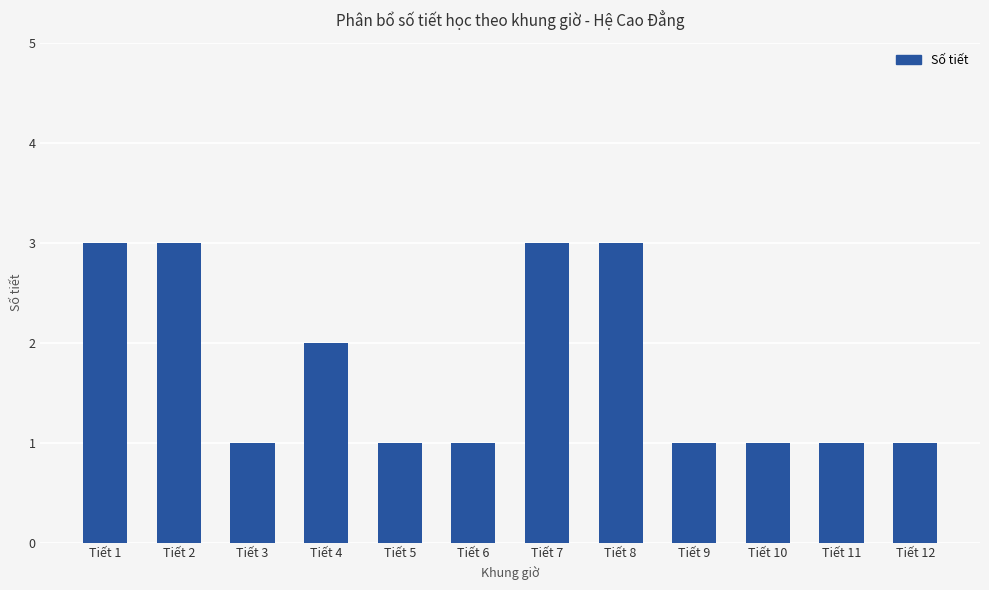

True or false: the data shows 3 at Tiết 1.

True